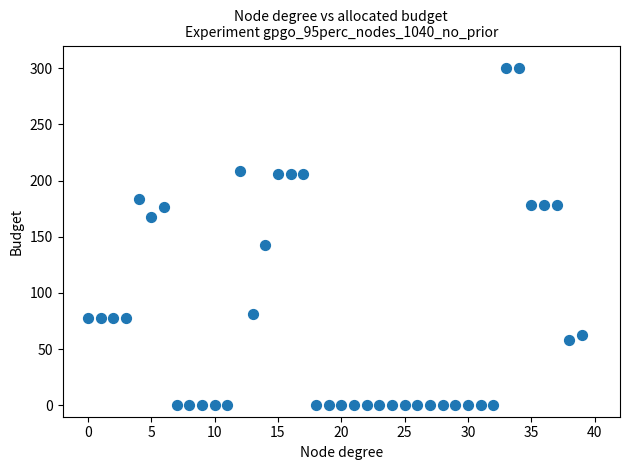

What Y value in the scatter plot is closest to 150?

142.7